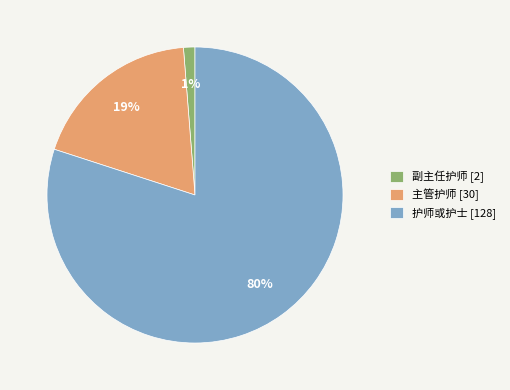

Do 护师或护士 [128] and 主管护师 [30] together represent more than half of the pie?

Yes